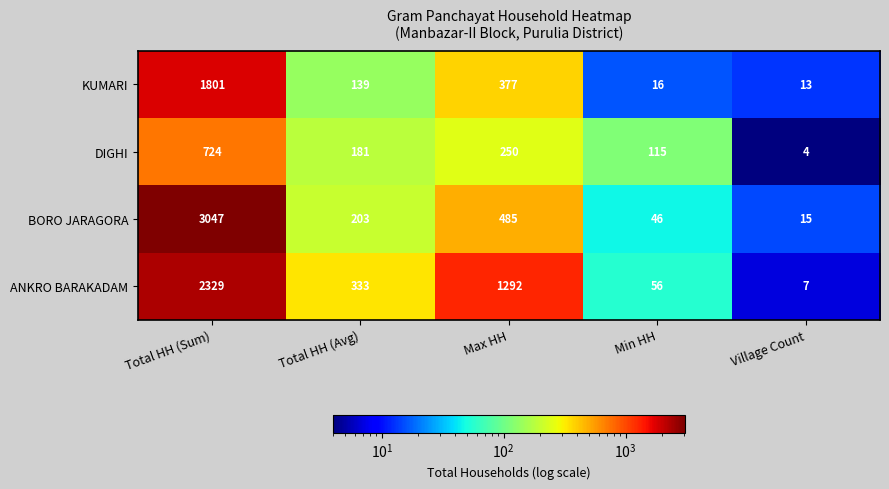

Reading left to right, what are all the values shown in this chart?

KUMARI: 1801	139	377	16	13
DIGHI: 724	181	250	115	4
BORO JARAGORA: 3047	203	485	46	15
ANKRO BARAKADAM: 2329	333	1292	56	7